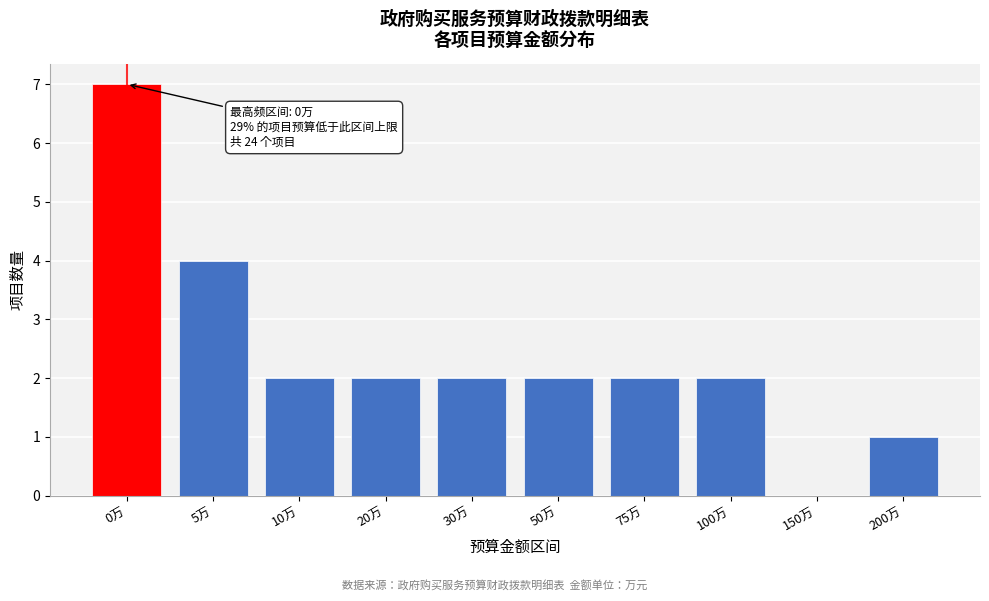

Reading right to left, transcribe all the data shown in this chart.

200万=1	150万=0	100万=2	75万=2	50万=2	30万=2	20万=2	10万=2	5万=4	0万=7